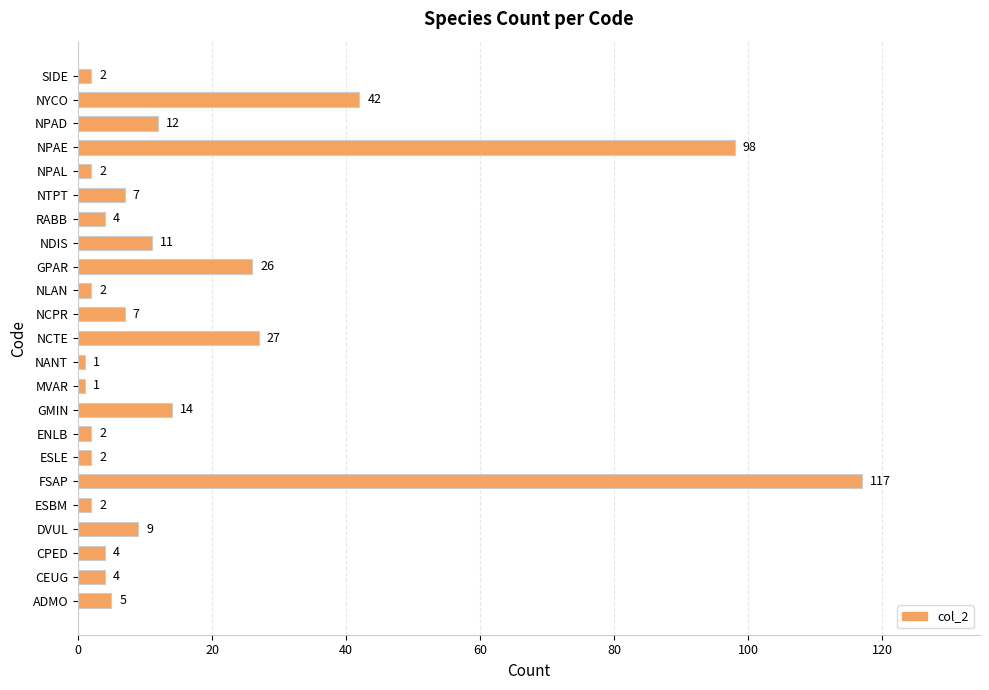

Which has a higher value, CPED or ESBM?

CPED